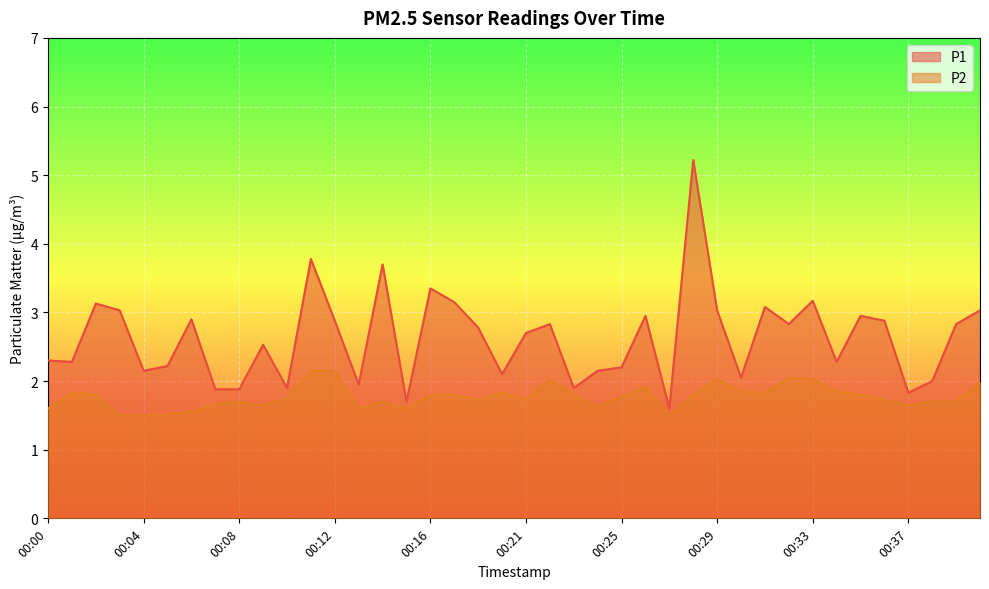

Reading left to right, what are all the values shown in this chart?

P1: 00:00=2.3	00:01=2.3	00:02=3.1	00:03=3.0	00:04=2.1	00:05=2.2	00:06=2.9	00:07=1.9	00:08=1.9	00:09=2.5	00:10=1.9	00:11=3.8	00:12=2.9	00:13=1.9	00:14=3.7	00:15=1.7	00:16=3.4	00:17=3.1	00:18=2.8	00:19=2.1	00:21=2.7	00:22=2.8	00:23=1.9	00:24=2.1	00:25=2.2	00:26=3.0	00:27=1.6	00:28=5.2	00:29=3.0	00:30=2.0	00:31=3.1	00:32=2.8	00:33=3.2	00:34=2.3	00:35=3.0	00:36=2.9	00:37=1.8	00:38=2.0	00:39=2.8	00:40=3.0
P2: 00:00=1.6	00:01=1.8	00:02=1.8	00:03=1.5	00:04=1.5	00:05=1.5	00:06=1.6	00:07=1.7	00:08=1.7	00:09=1.6	00:10=1.8	00:11=2.1	00:12=2.1	00:13=1.6	00:14=1.7	00:15=1.6	00:16=1.8	00:17=1.8	00:18=1.7	00:19=1.8	00:21=1.7	00:22=2.0	00:23=1.8	00:24=1.6	00:25=1.8	00:26=1.9	00:27=1.5	00:28=1.8	00:29=2.0	00:30=1.9	00:31=1.8	00:32=2.0	00:33=2.0	00:34=1.9	00:35=1.8	00:36=1.7	00:37=1.6	00:38=1.7	00:39=1.7	00:40=2.0